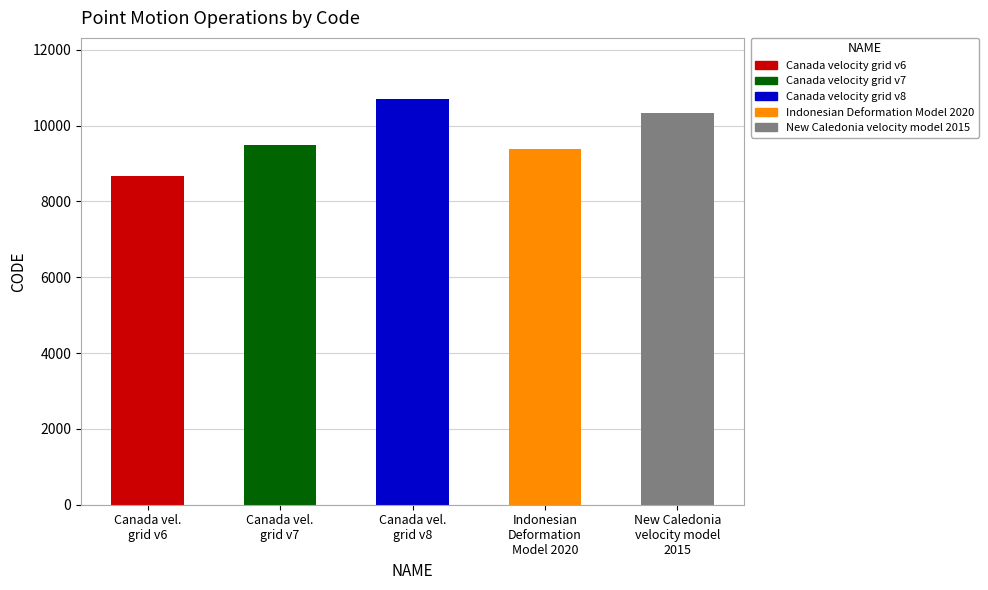

Rank the categories by value from highest to lowest.

Canada vel. grid v8, New Caledonia velocity model 2015, Canada vel. grid v7, Indonesian Deformation Model 2020, Canada vel. grid v6